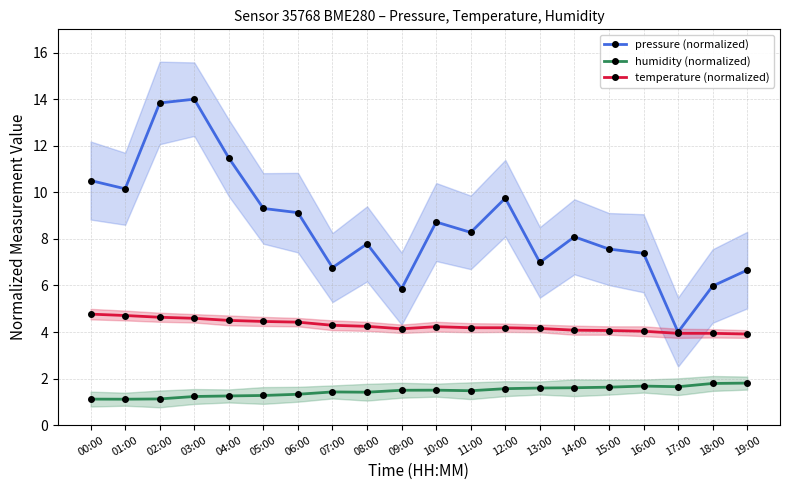

True or false: pressure (normalized) and temperature (normalized) intersect in this chart.

False